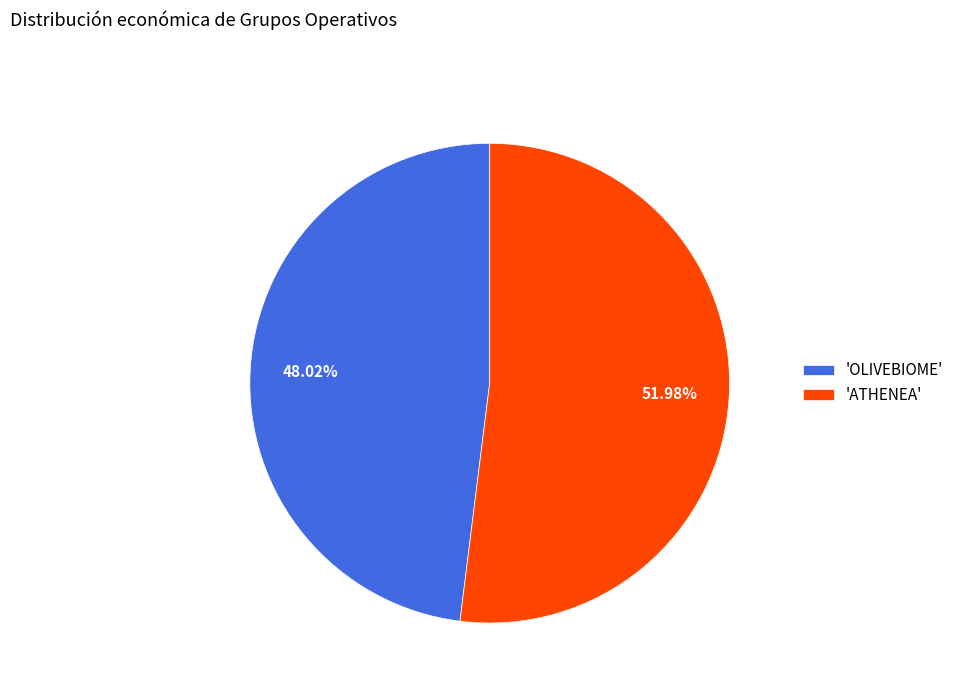

Rank the categories by value from highest to lowest.

'ATHENEA', 'OLIVEBIOME'